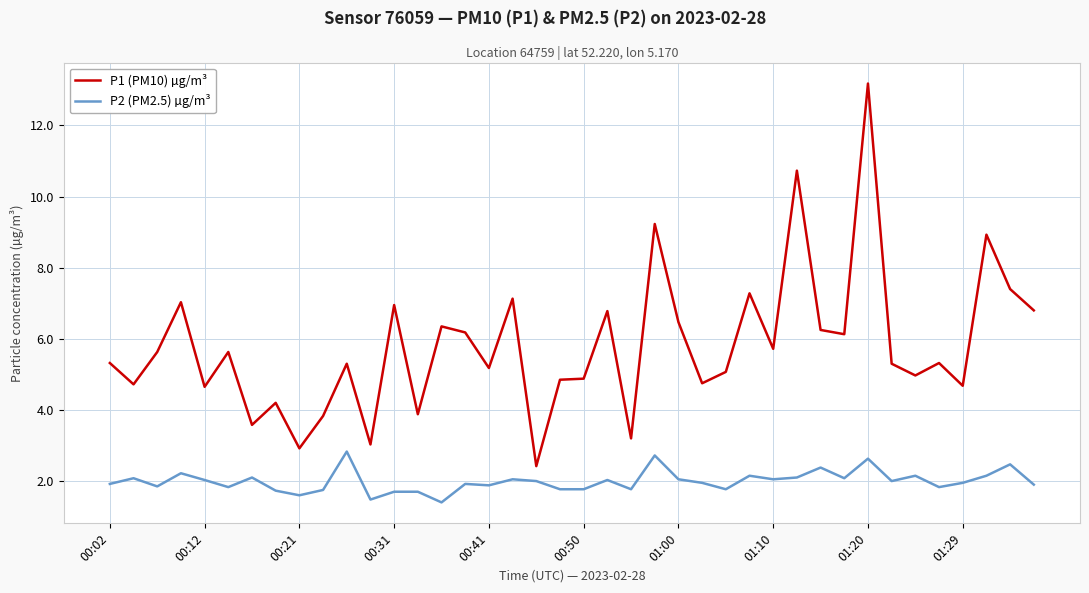

What is the difference between the maximum and minimum values in the P2 (PM2.5) µg/m³ series?

1.4